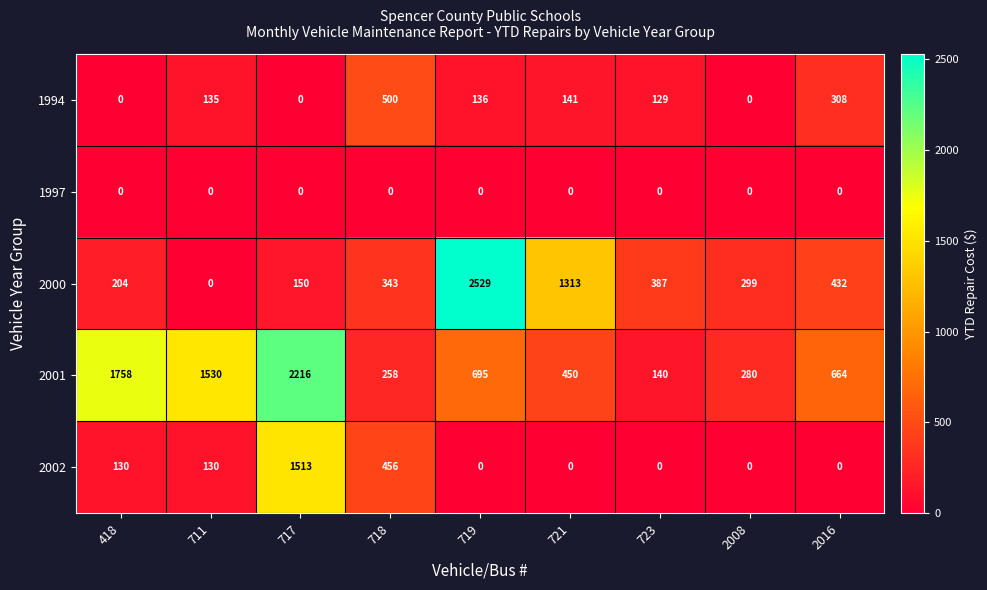

What is the approximate value of 2002 at 711, to the nearest 10?

130